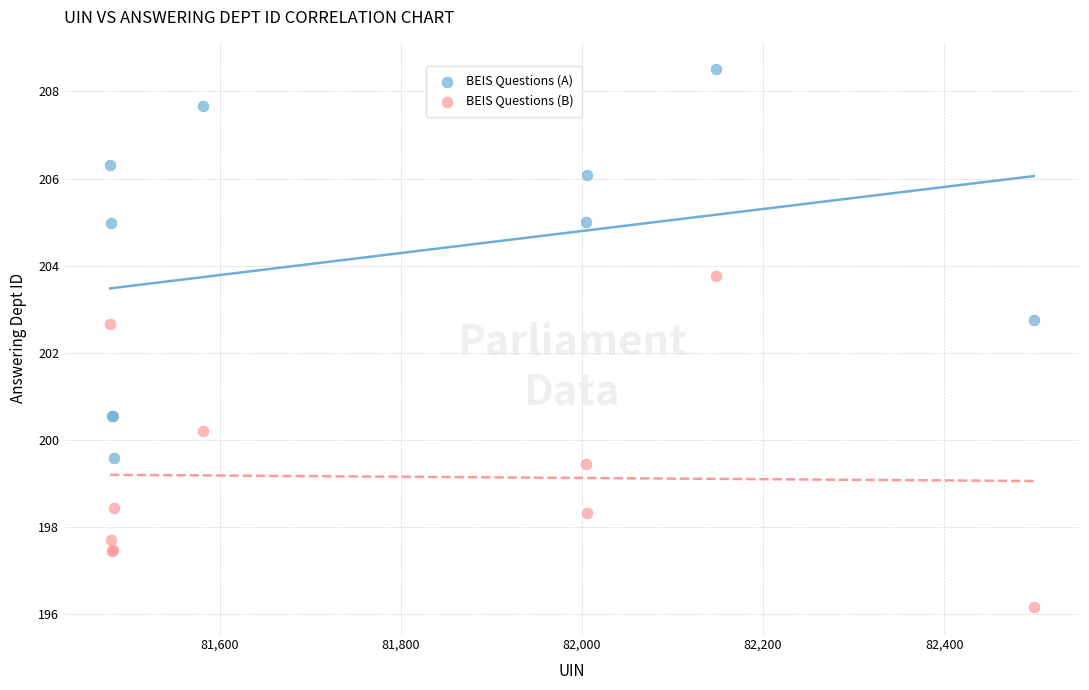

Which series contains the highest Y value?

BEIS Questions (A)